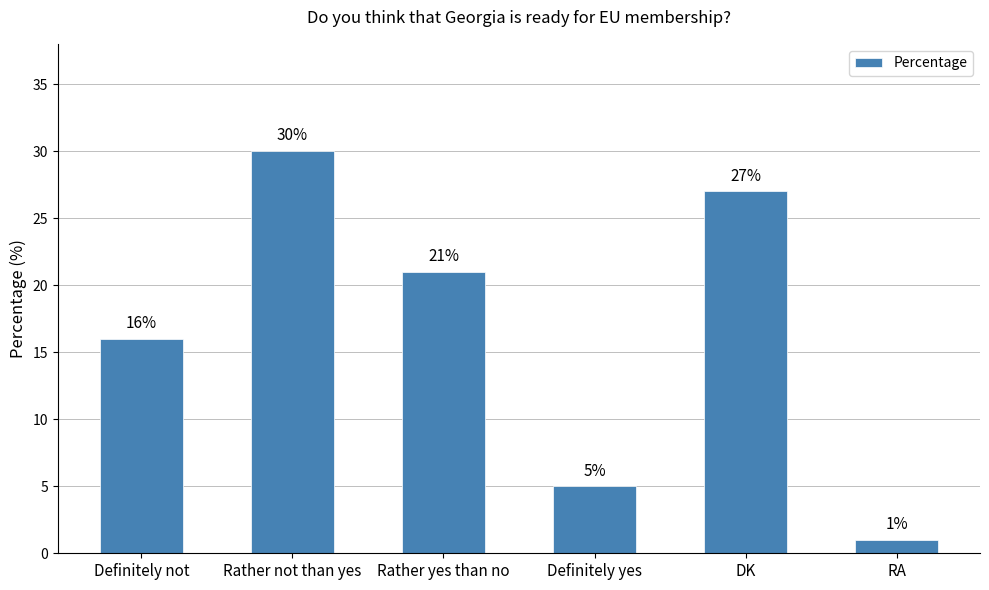

What is the difference between the second highest and minimum values?

26